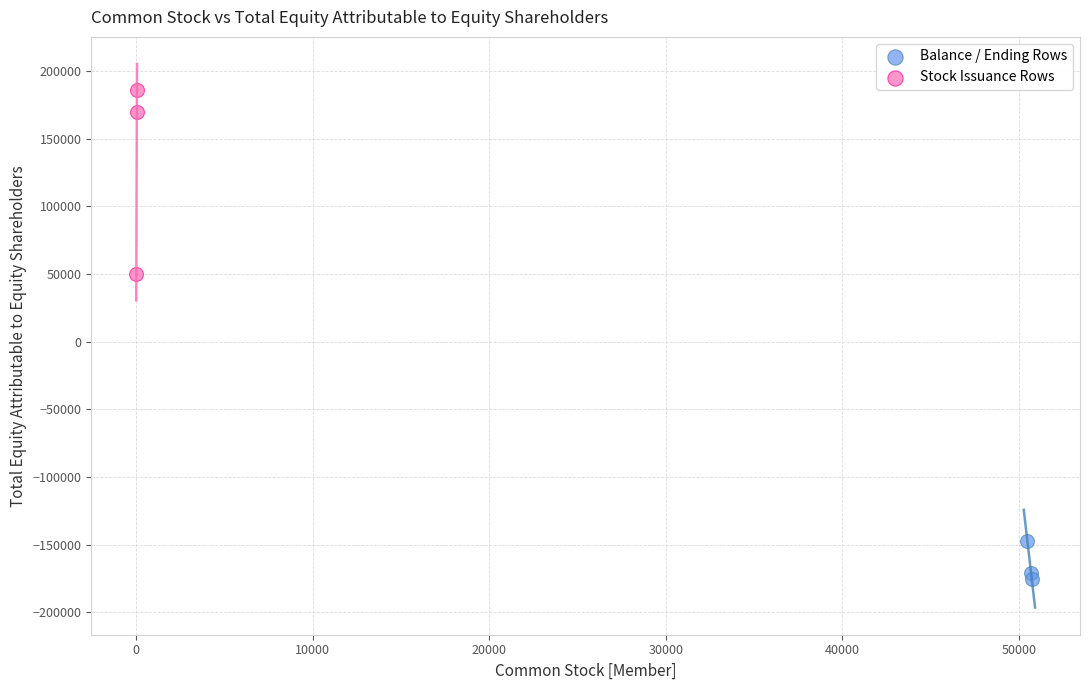

What are all the series names shown in the legend?

Balance / Ending Rows, Stock Issuance Rows